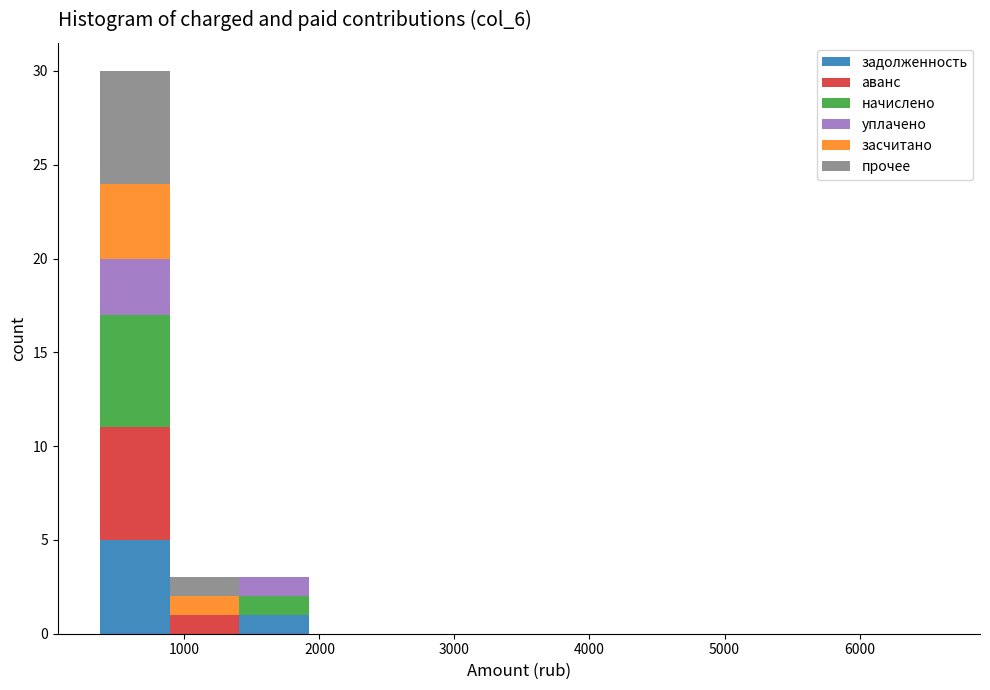

Reading left to right, transcribe this chart: for each stacked bar, give the range it covers on the x-axis and its total height. Neither the bar edges nor the heights are printed on the chart, so give them approximately, as read against the axes.

400 to 900: 30
900 to 1400: 3
1400 to 1900: 3
1900 to 2400: 0
2400 to 3000: 0
3000 to 3500: 0
3500 to 4000: 0
4000 to 4500: 0
4500 to 5000: 0
5000 to 5500: 0
5500 to 6100: 0
6100 to 6600: 0